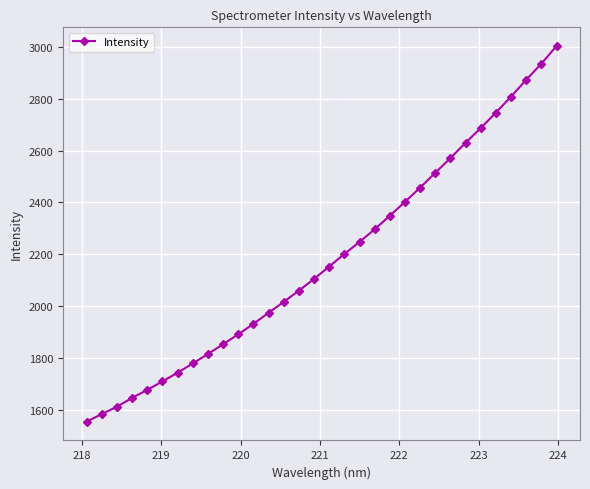

What is the smallest value displayed?

1555.6